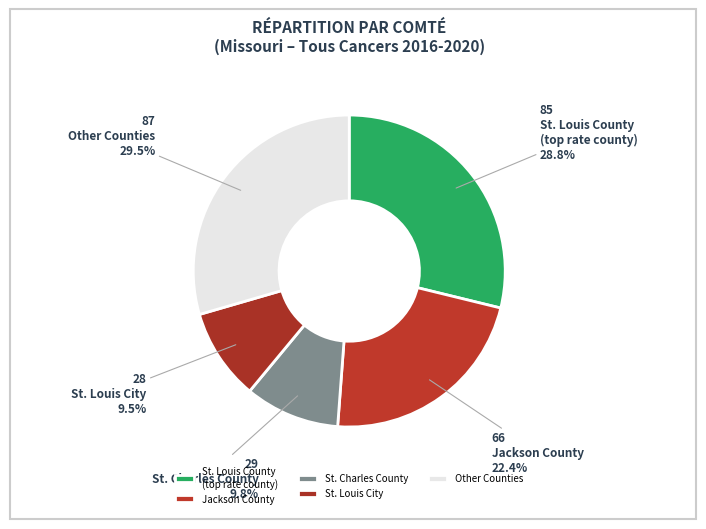

How many segments does this pie chart have?

5